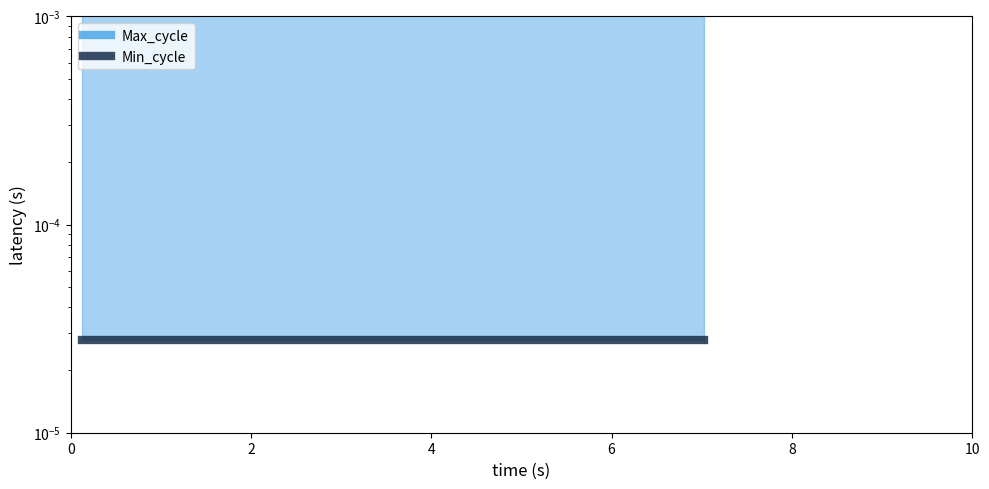

What is the sum of all Max_cycle values?

0.8